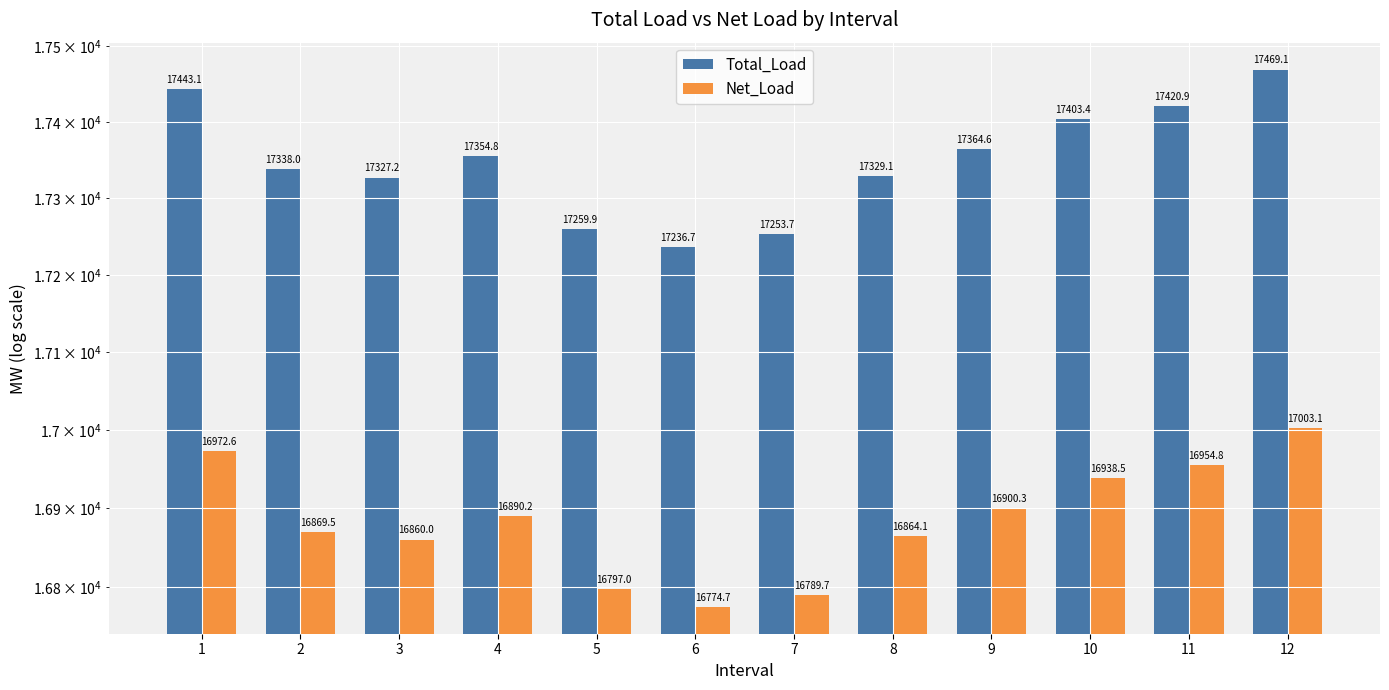

How many data points does each series have?

12